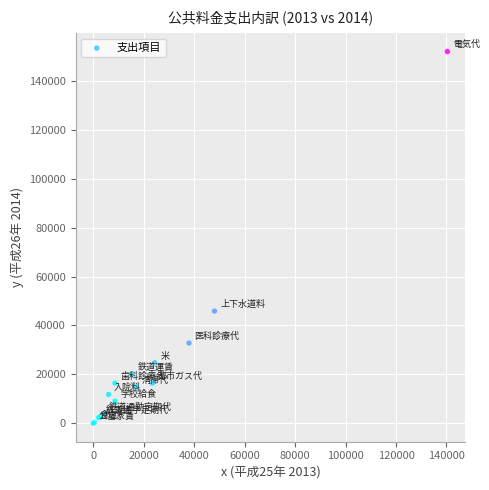

What Y value in the scatter plot is closest to 76049?

45883